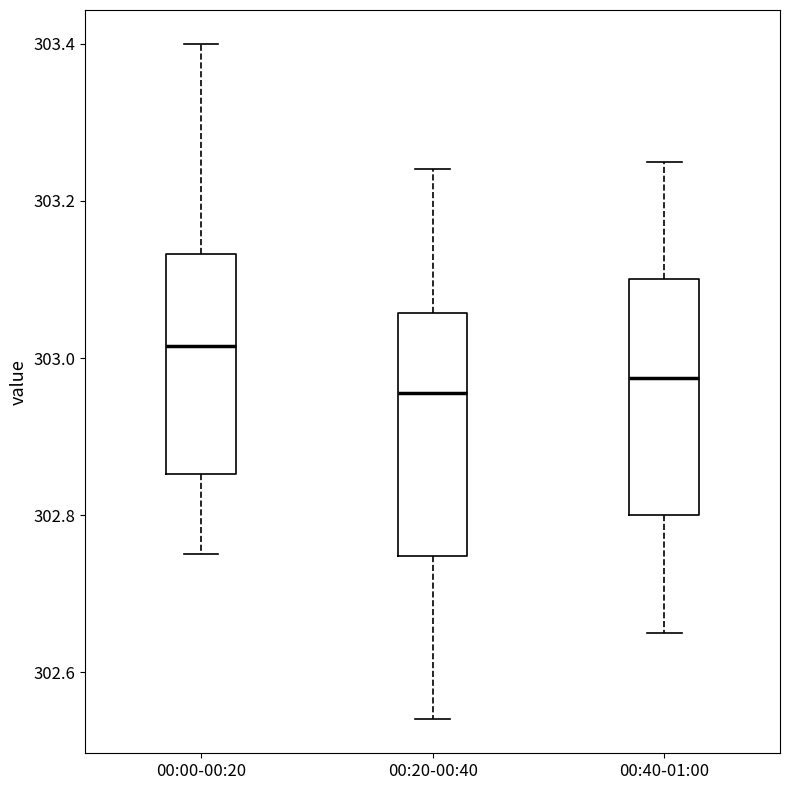

Reading left to right, read every box against the y-axis: the position of its median line, the range the box covers, and the ends of its whiskers. The values are not printed on the chart, so give them approximately, as read against the axis.

00:00-00:20: median 303.02, box 302.86 to 303.14, whiskers 302.76 to 303.40
00:20-00:40: median 302.96, box 302.74 to 303.06, whiskers 302.54 to 303.24
00:40-01:00: median 302.98, box 302.80 to 303.10, whiskers 302.66 to 303.26